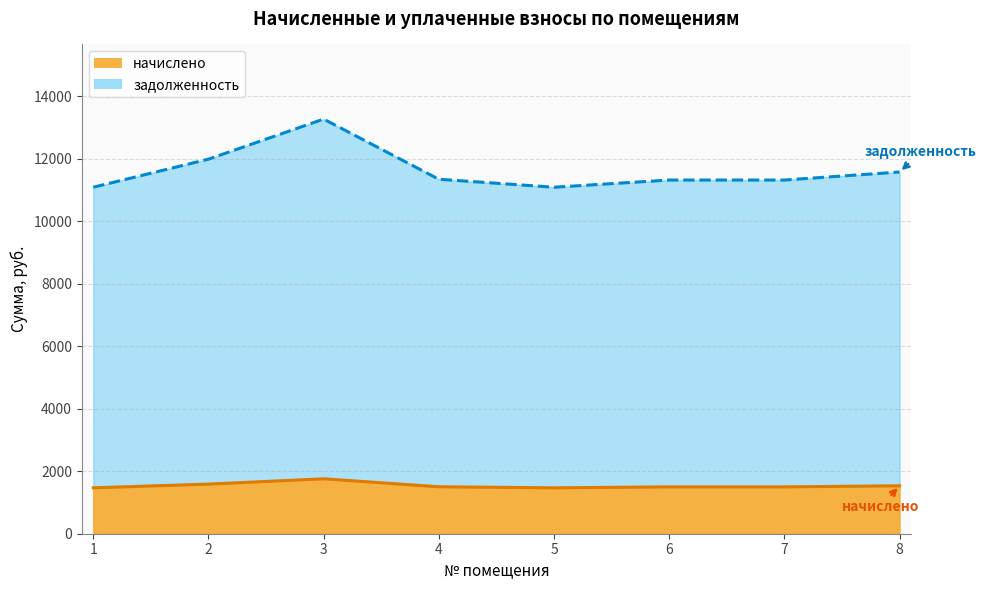

True or false: начислено and задолженность cross at least once.

False